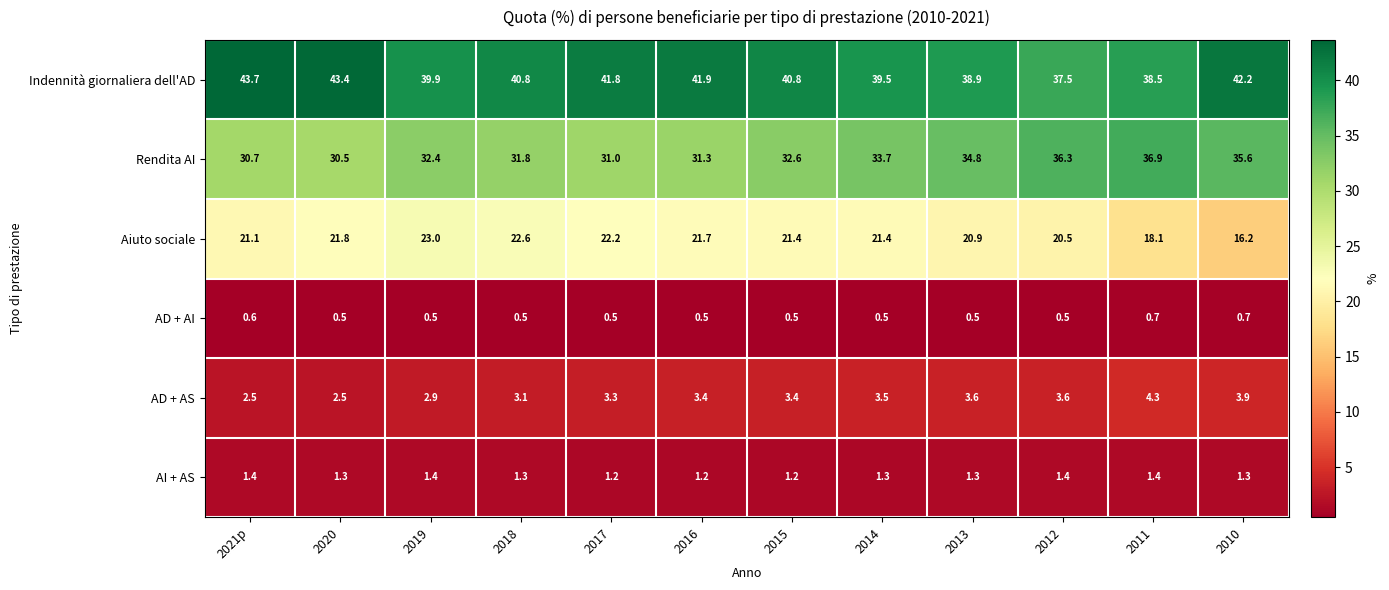

What is the approximate value of Aiuto sociale at 2021p?

21.1